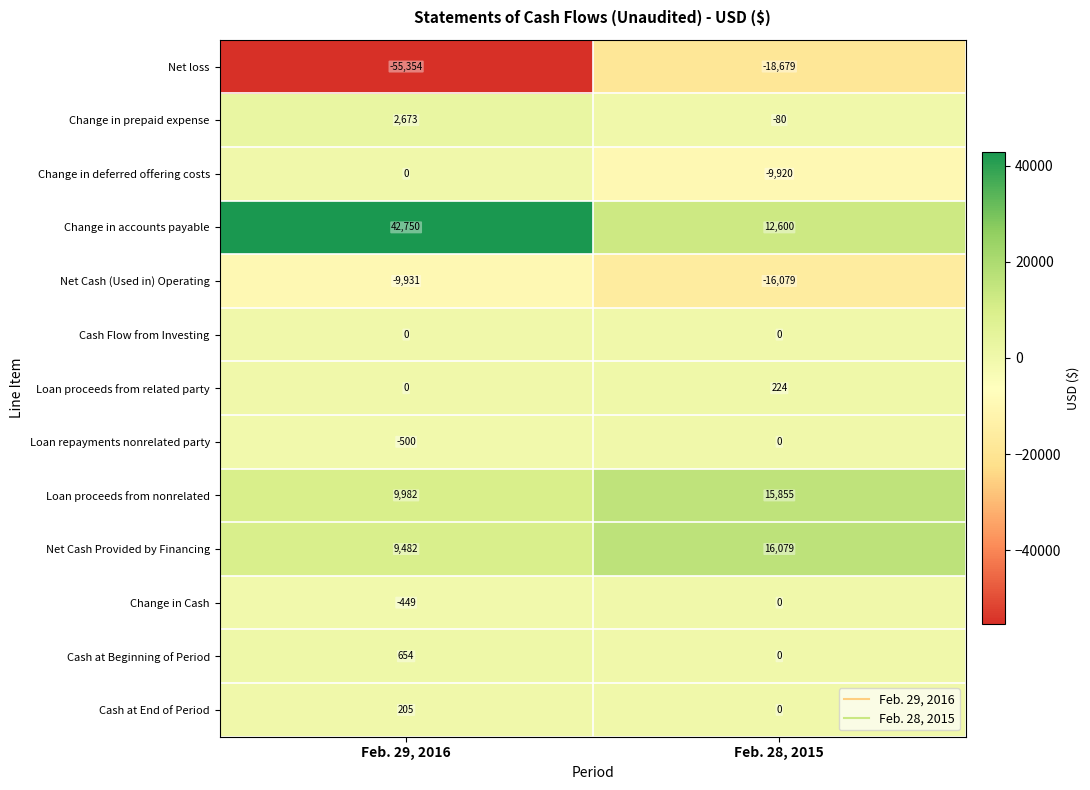

True or false: Cash at Beginning of Period has a value of 285 at Feb. 29, 2016.

False